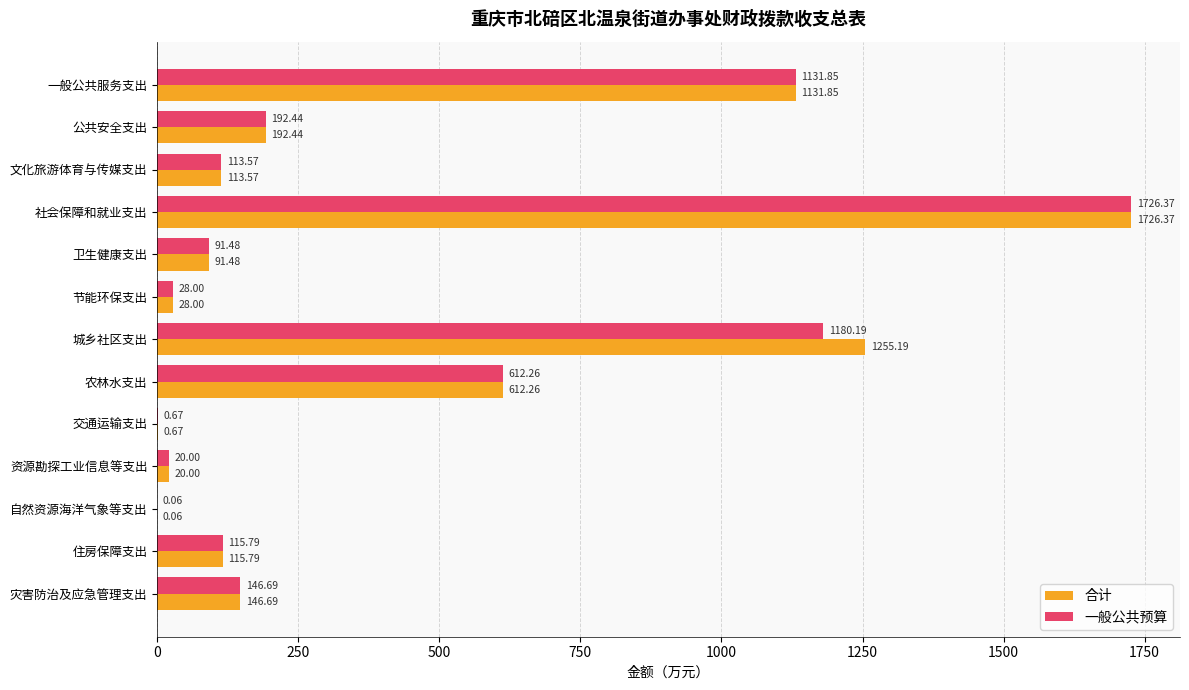

At which label is 合计 closest to 863?

农林水支出